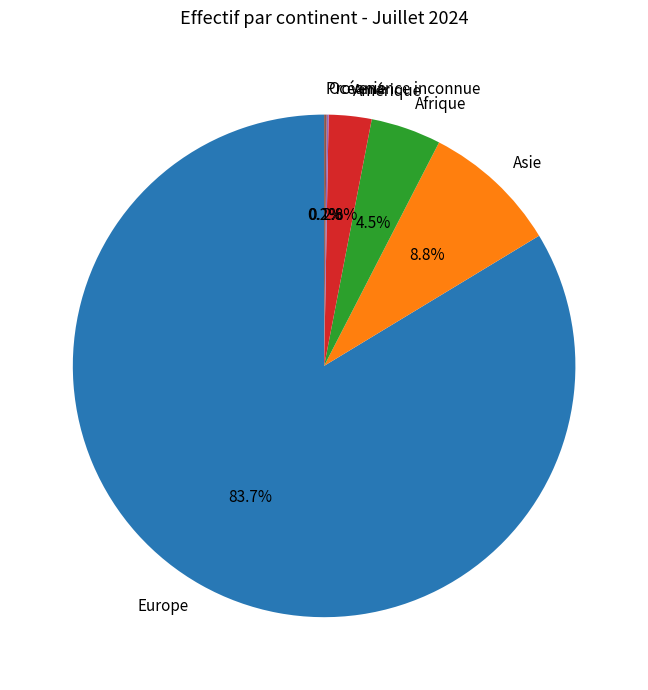

Does Europe account for over 50% of the chart?

Yes